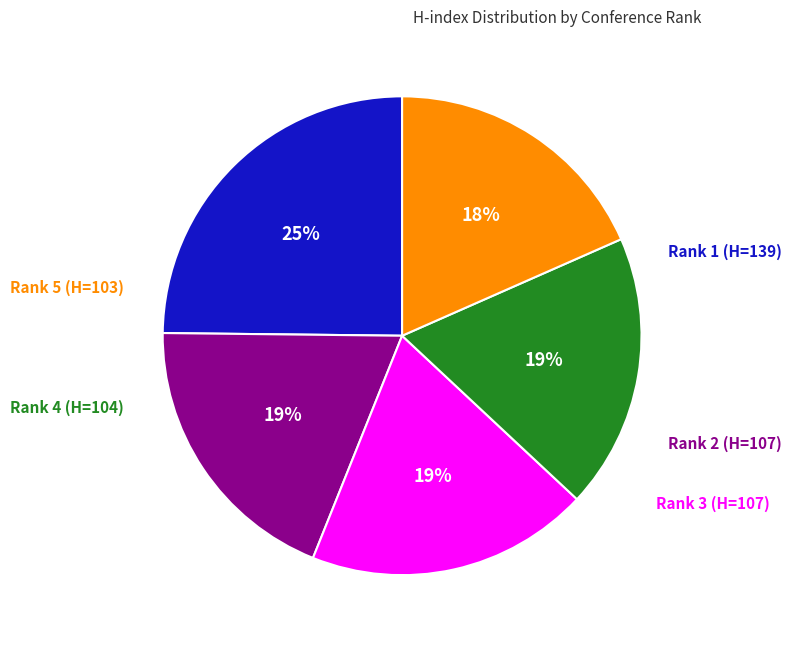

Does any single category account for the majority?

No